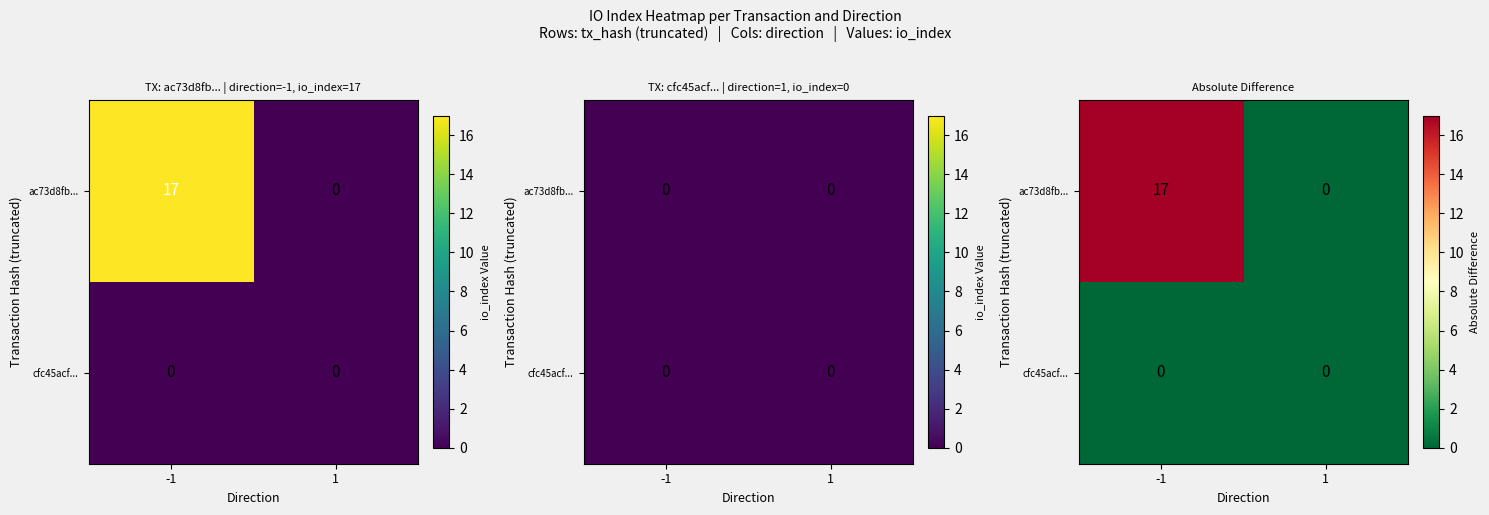

List the labels in order of ac73d8fb... value, largest first.

-1, 1